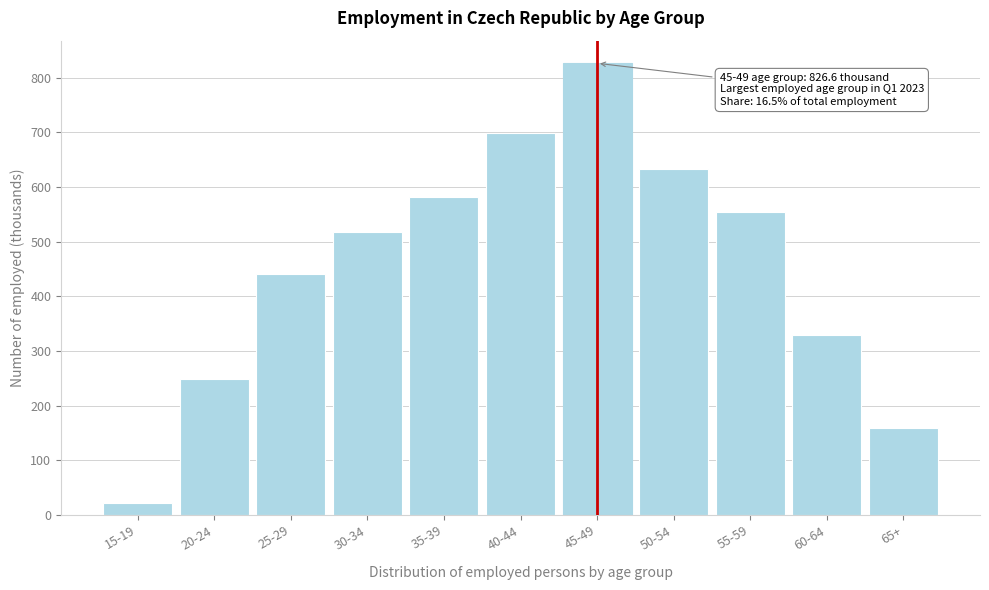

Reading right to left, extract all data points from this chart.

159.2	328.8	554.0	632.8	826.6	699.8	582.3	517.2	440.3	248.7	22.4